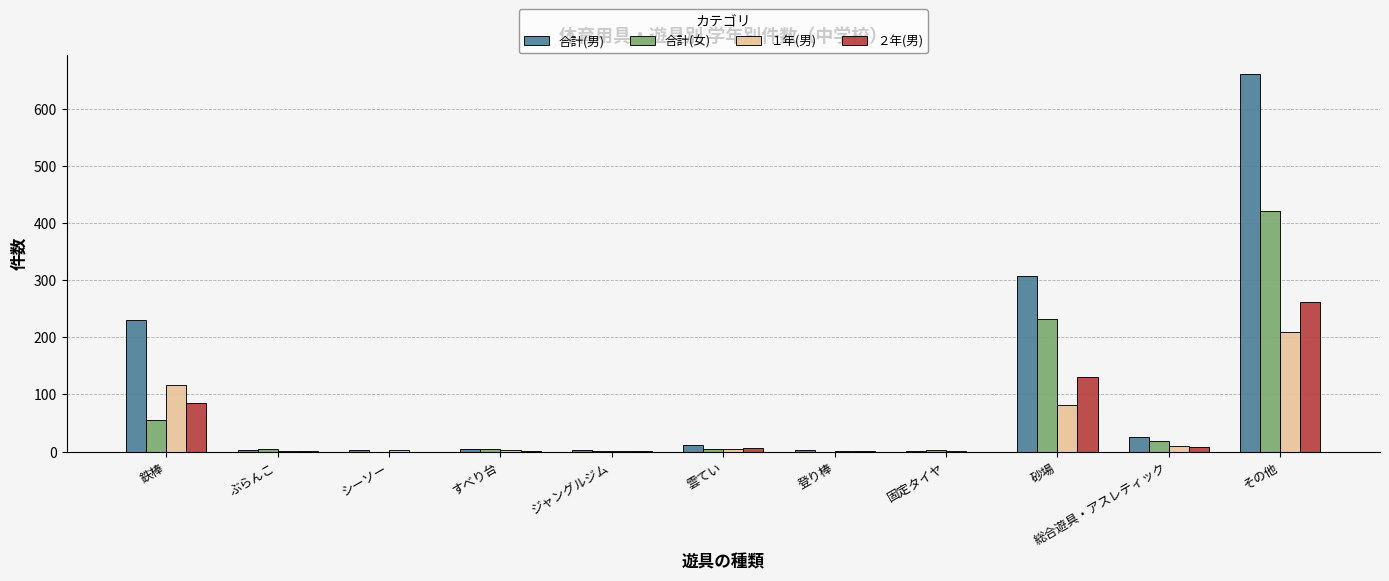

At which label does 合計(女) first exceed 4?

鉄棒